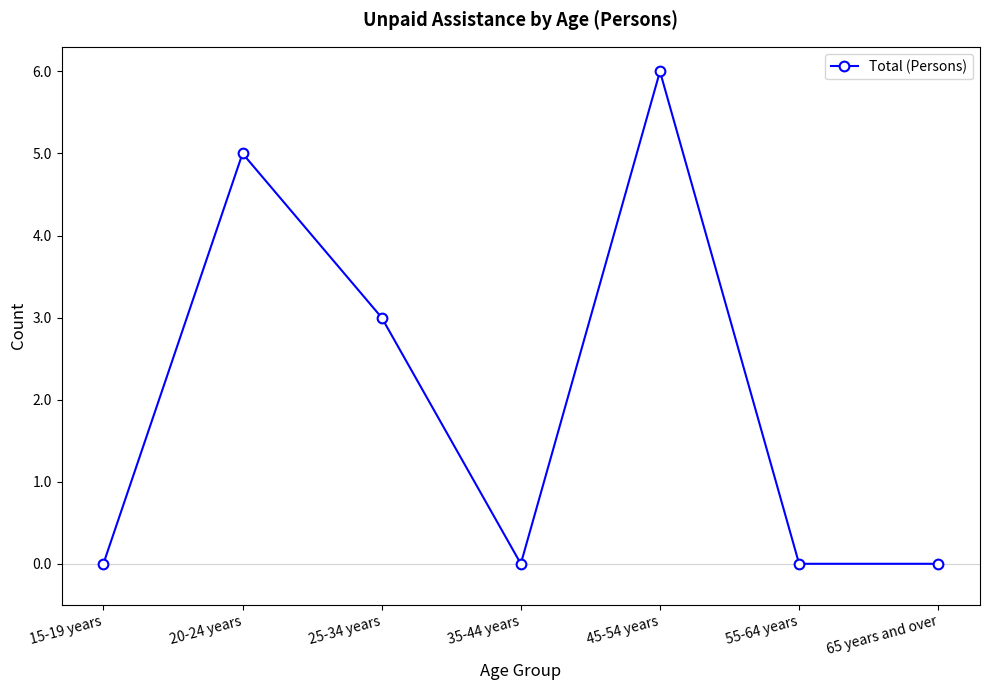

What is the sum of the values at 45-54 years and 65 years and over?

6